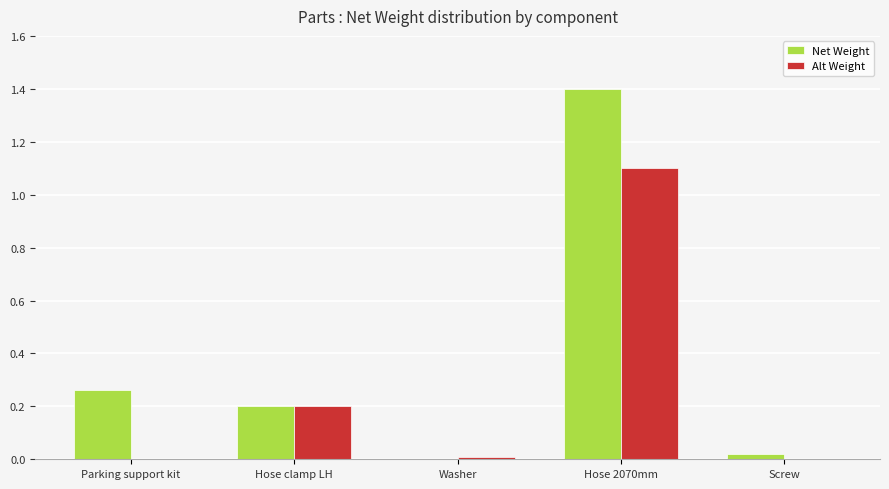

Between Hose clamp LH and Hose 2070mm, which series saw the biggest shift?

Net Weight